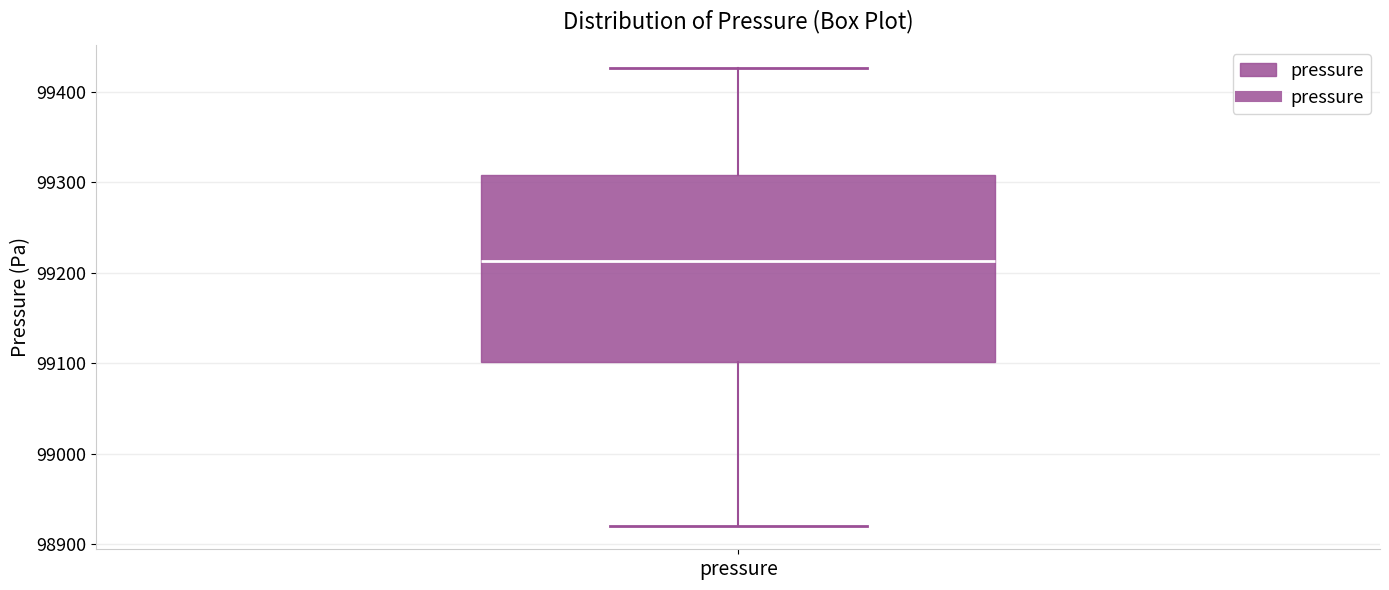

Transcribe this box plot: give where the median line is, the range the box spans, and where the two whiskers end, as read against the y-axis. The values are not printed on the chart, so give them approximately, as read against the axis.

median 99210, box 99100 to 99310, whiskers 98920 to 99430